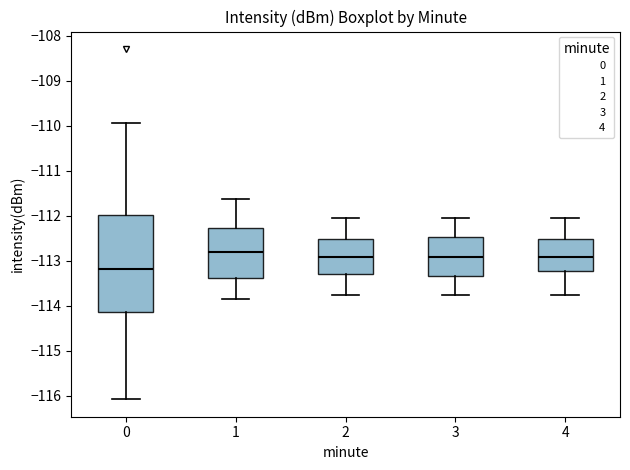

Which box is the tallest, from its lower edge to its upper edge?

0